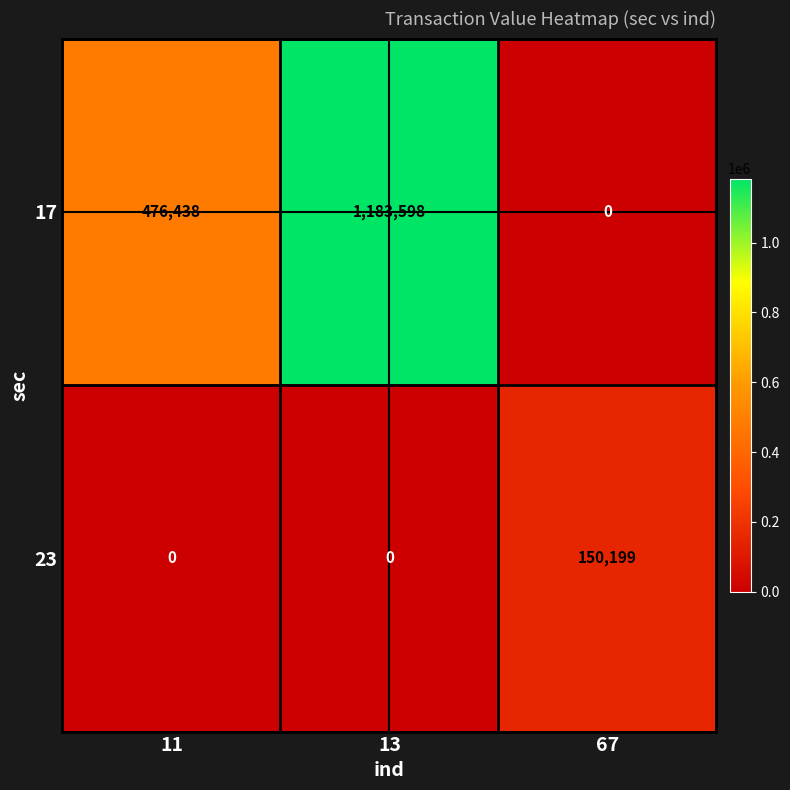

Which label corresponds to the largest value in the chart?

13